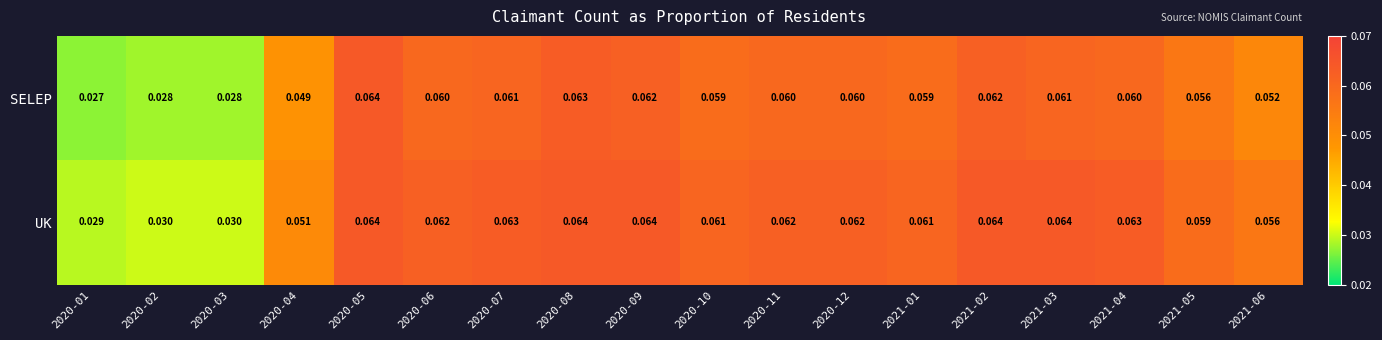

Which series has the widest spread of values?

SELEP